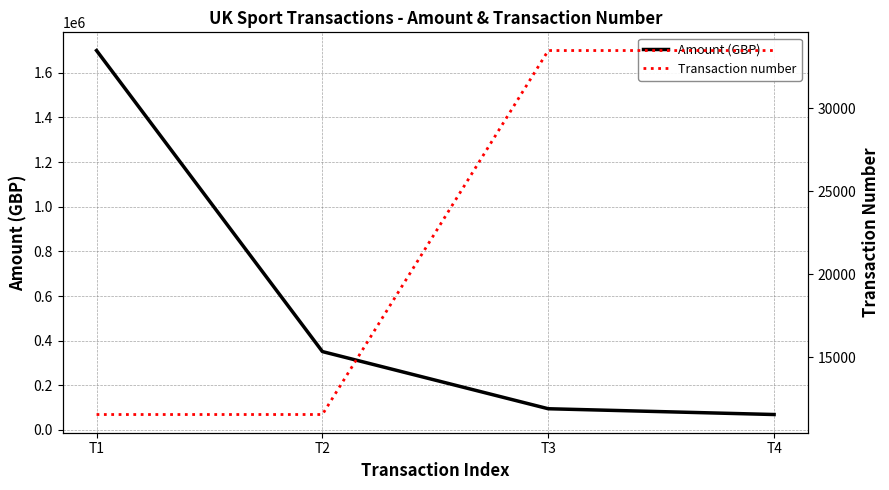

Does the chart have visible grid lines?

Yes